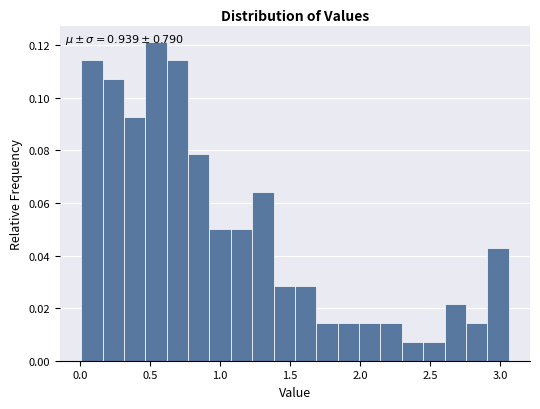

Read against the x-axis, roughly where is the centre of the tallest bar?

0.55